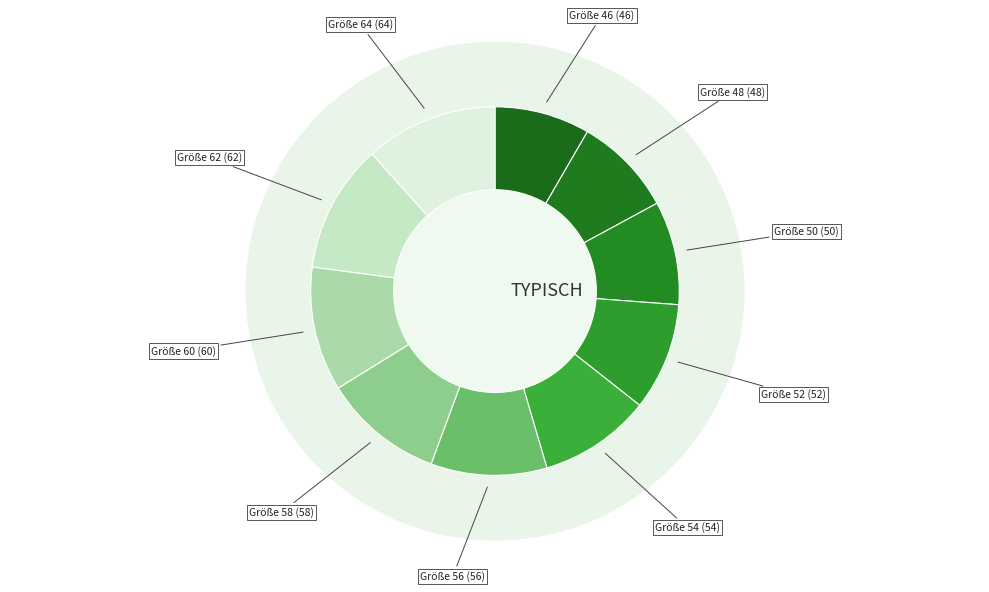

What percentage is the 46 slice, to the nearest percent?

8%